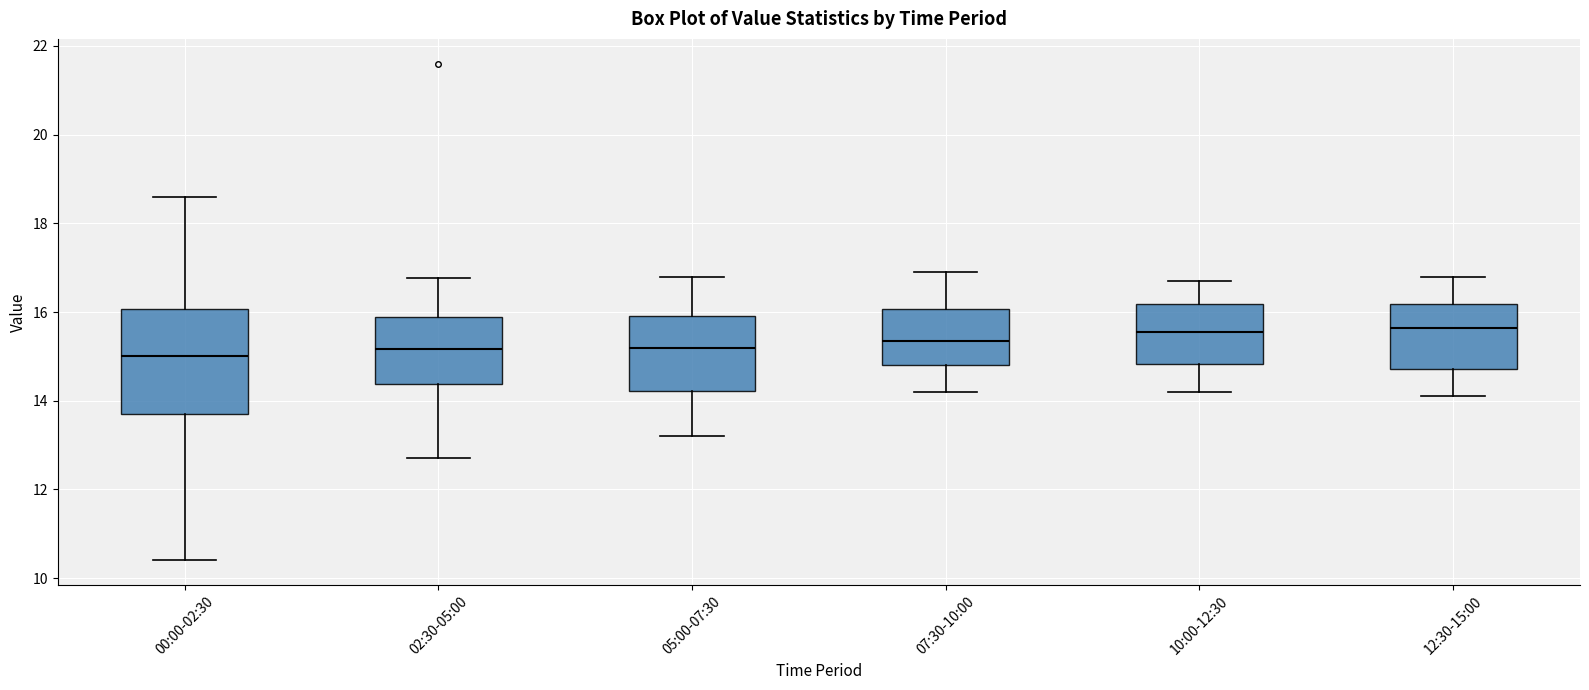

Reading left to right, read every box against the y-axis: the position of its median line, the range the box covers, and the ends of its whiskers. The values are not printed on the chart, so give them approximately, as read against the axis.

00:00-02:30: median 15.0, box 13.6 to 16.0, whiskers 10.4 to 18.6
02:30-05:00: median 15.2, box 14.4 to 15.8, whiskers 12.8 to 16.8
05:00-07:30: median 15.2, box 14.2 to 16.0, whiskers 13.2 to 16.8
07:30-10:00: median 15.4, box 14.8 to 16.0, whiskers 14.2 to 17.0
10:00-12:30: median 15.6, box 14.8 to 16.2, whiskers 14.2 to 16.8
12:30-15:00: median 15.6, box 14.8 to 16.2, whiskers 14.2 to 16.8